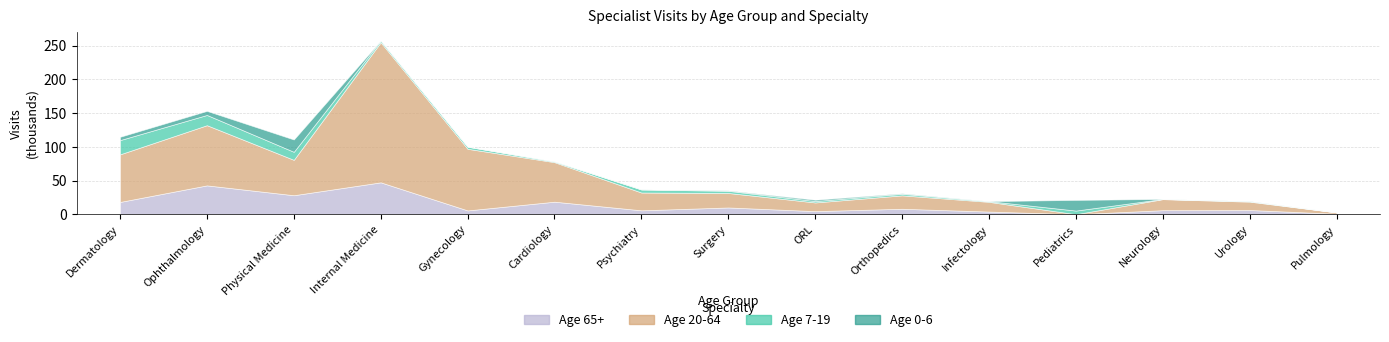

Which series has the largest range (max minus min)?

Dob 20-64